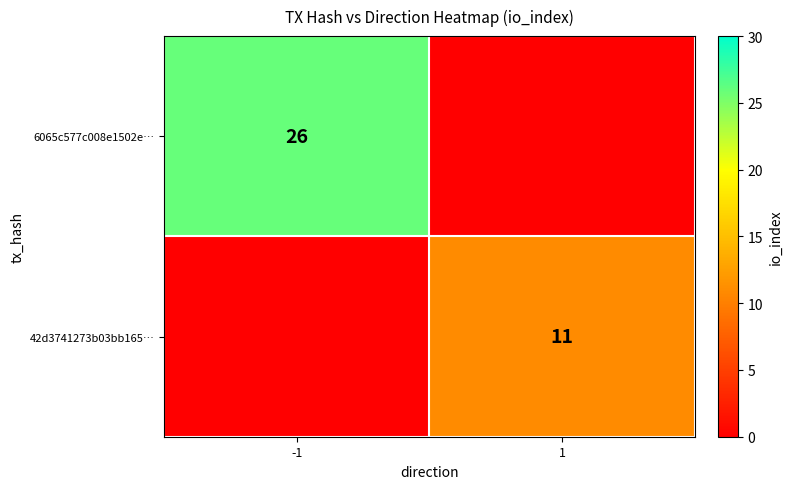

Which has a higher value, -1 or 1?

-1